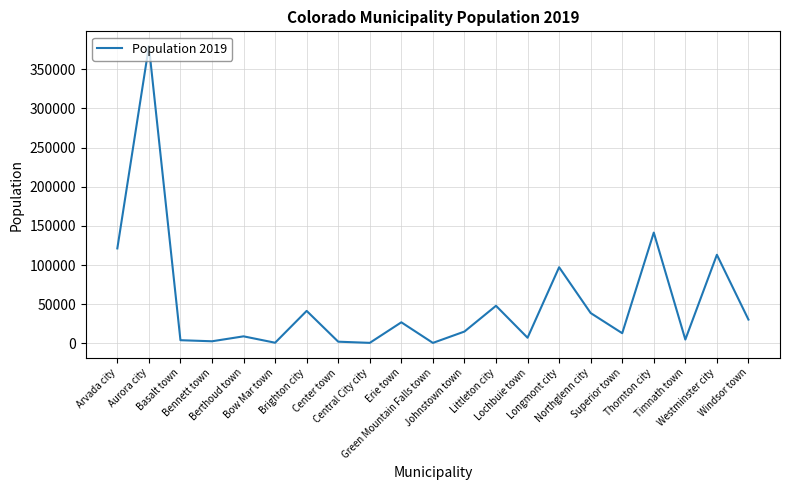

Does the chart display data point markers on the line(s)?

No